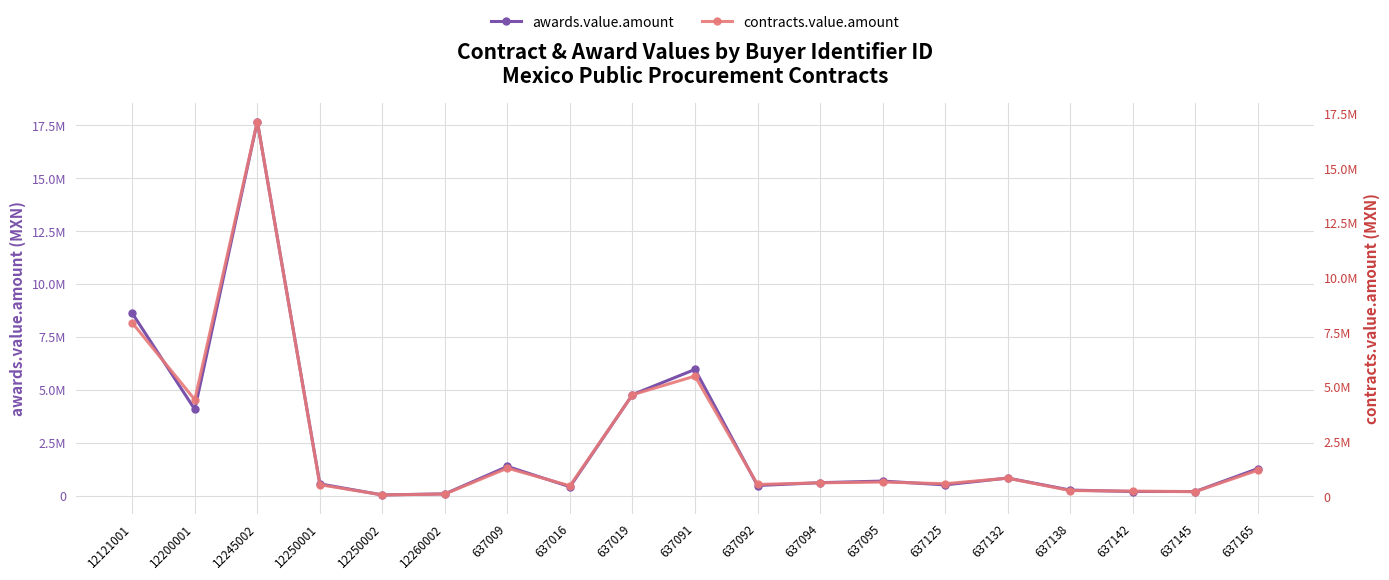

What position from the left is 637142?

17